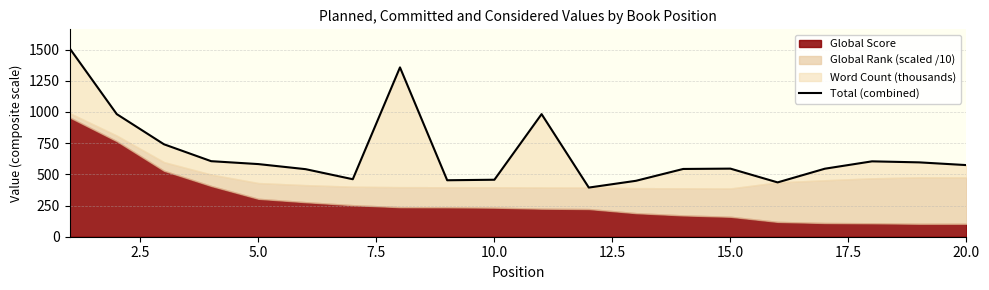

What is the value of the 12th point from the left?

394.0